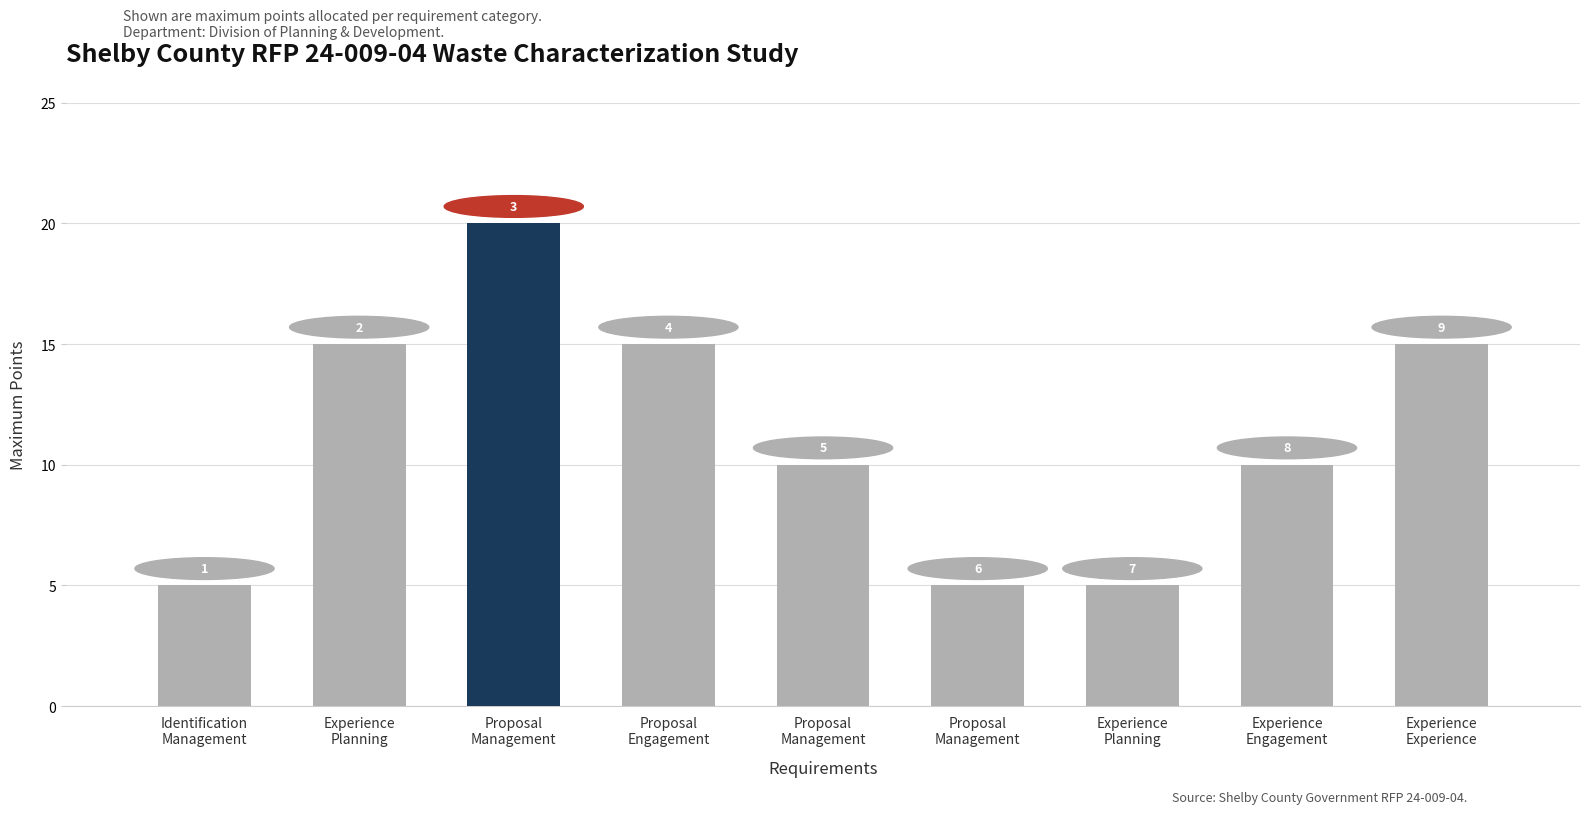

Which has a higher value, Experience
Planning or Experience
Planning?

Experience
Planning